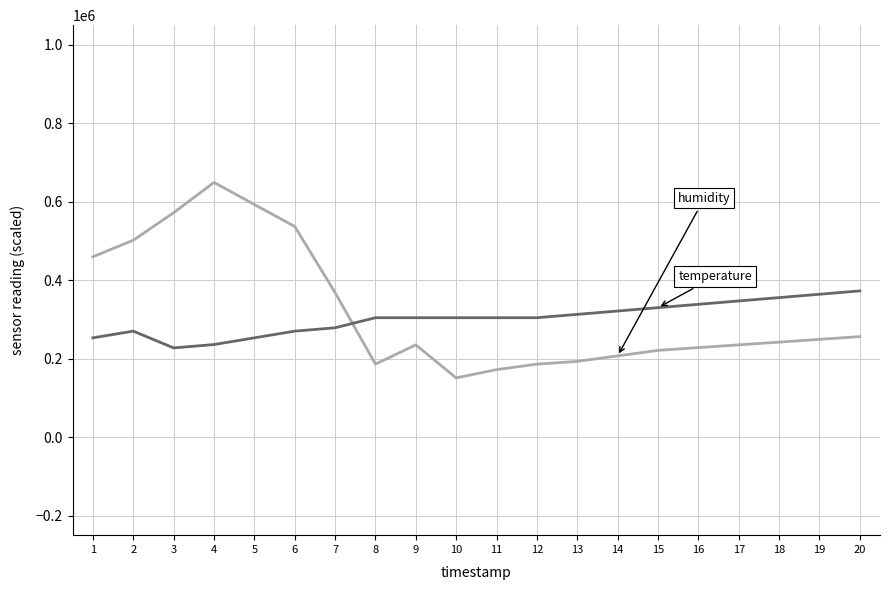

What is the minimum value shown in the chart?

150877.2